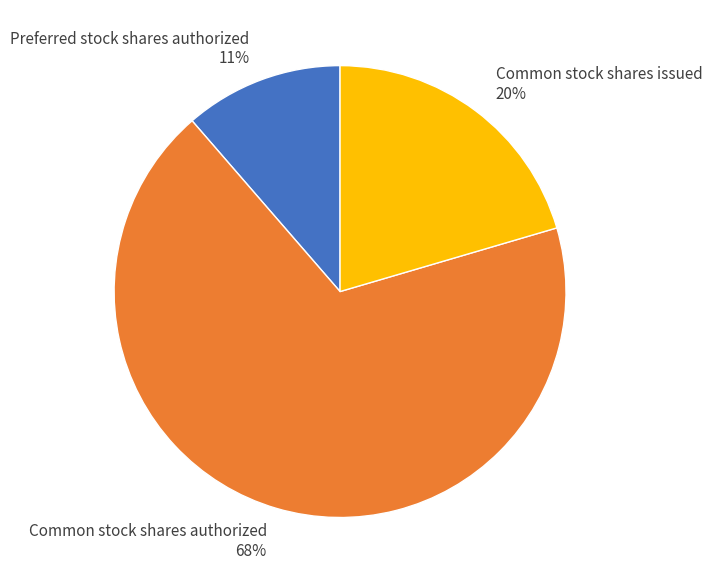

Which slice is the smallest?

Preferred stock shares authorized